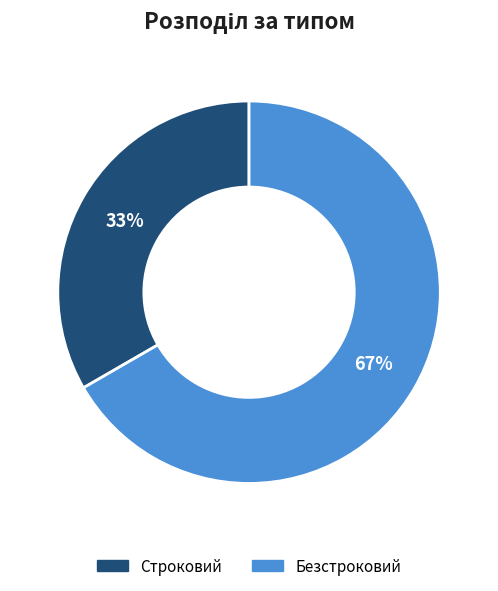

Is it true that Безстроковий is 76% of the pie?

False